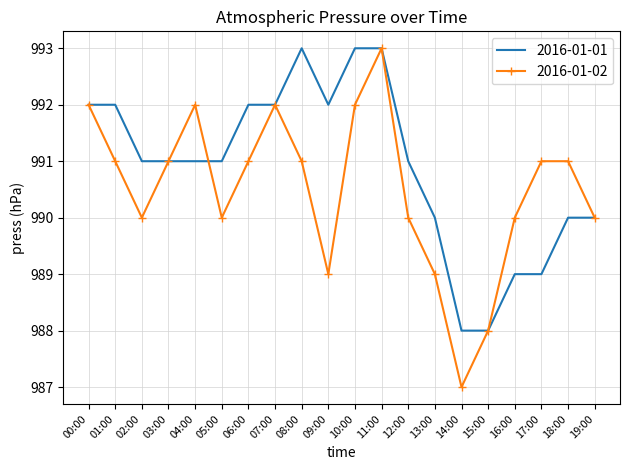

Which label corresponds to the smallest value in the chart?

14:00